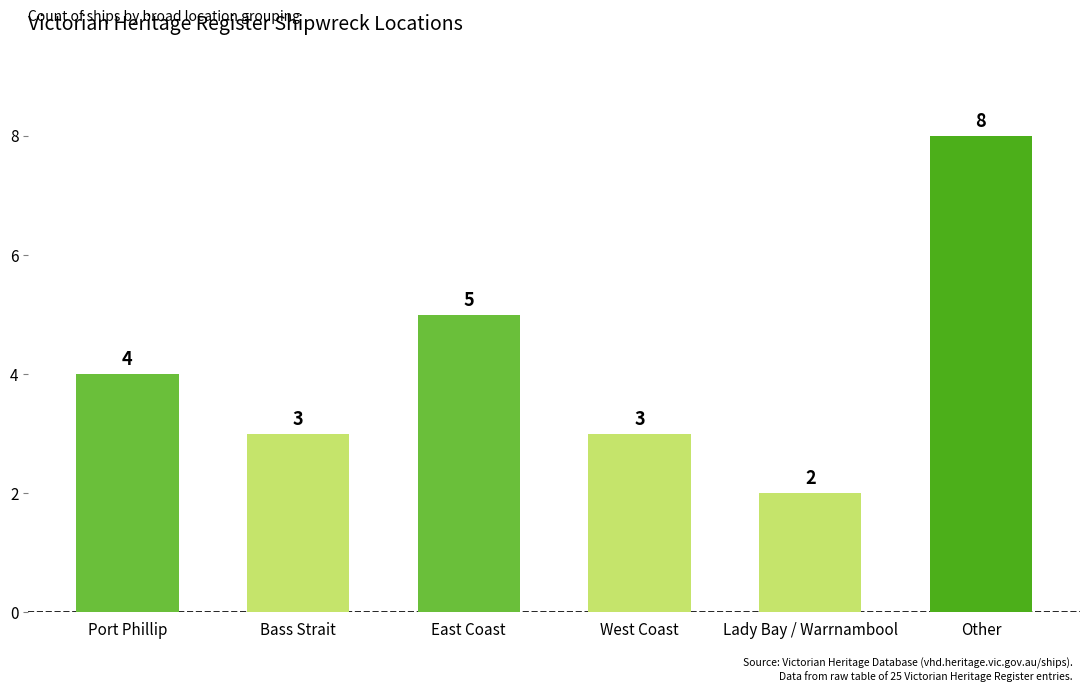

What is the difference between the second highest and second lowest values?

2